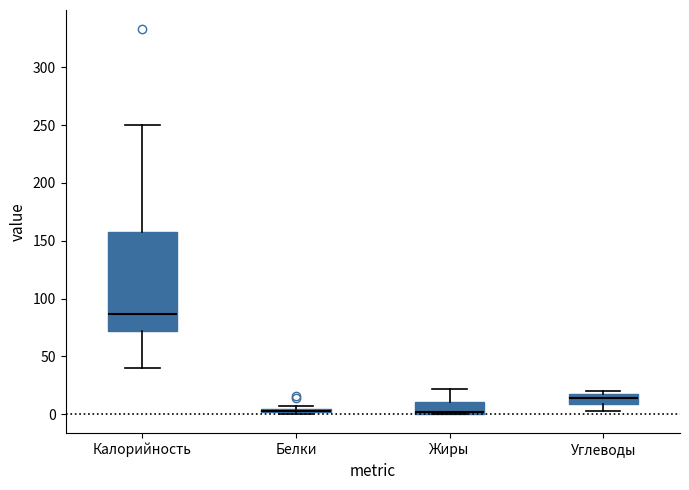

Comparing the boxes themselves (not the whiskers), which one is the tallest?

Калорийность